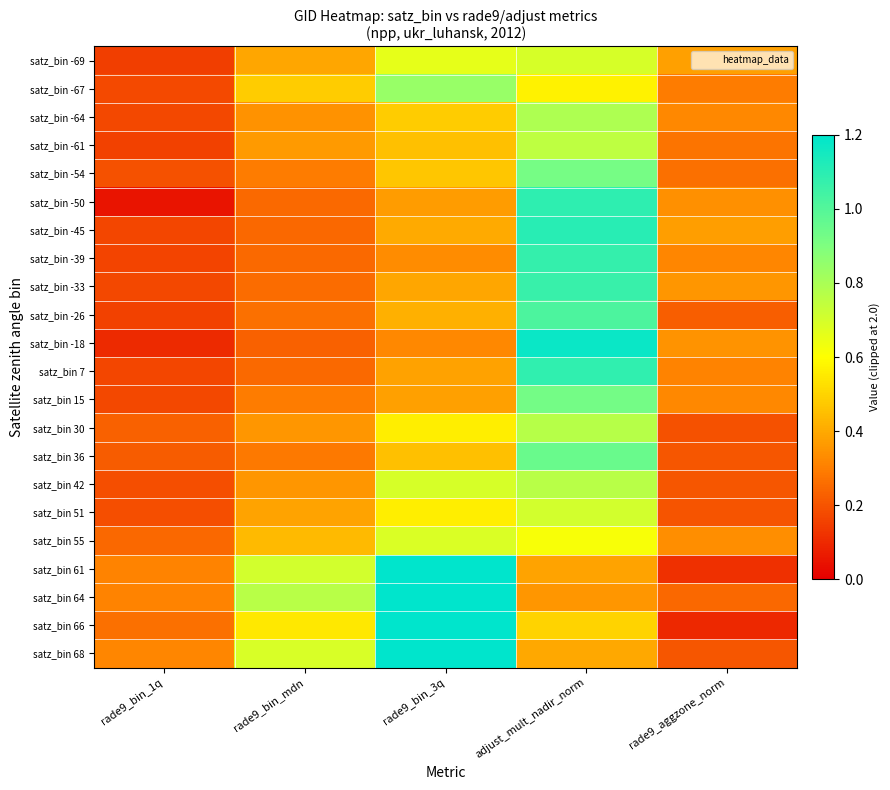

Which label corresponds to the largest value in the chart?

rade9_bin_3q